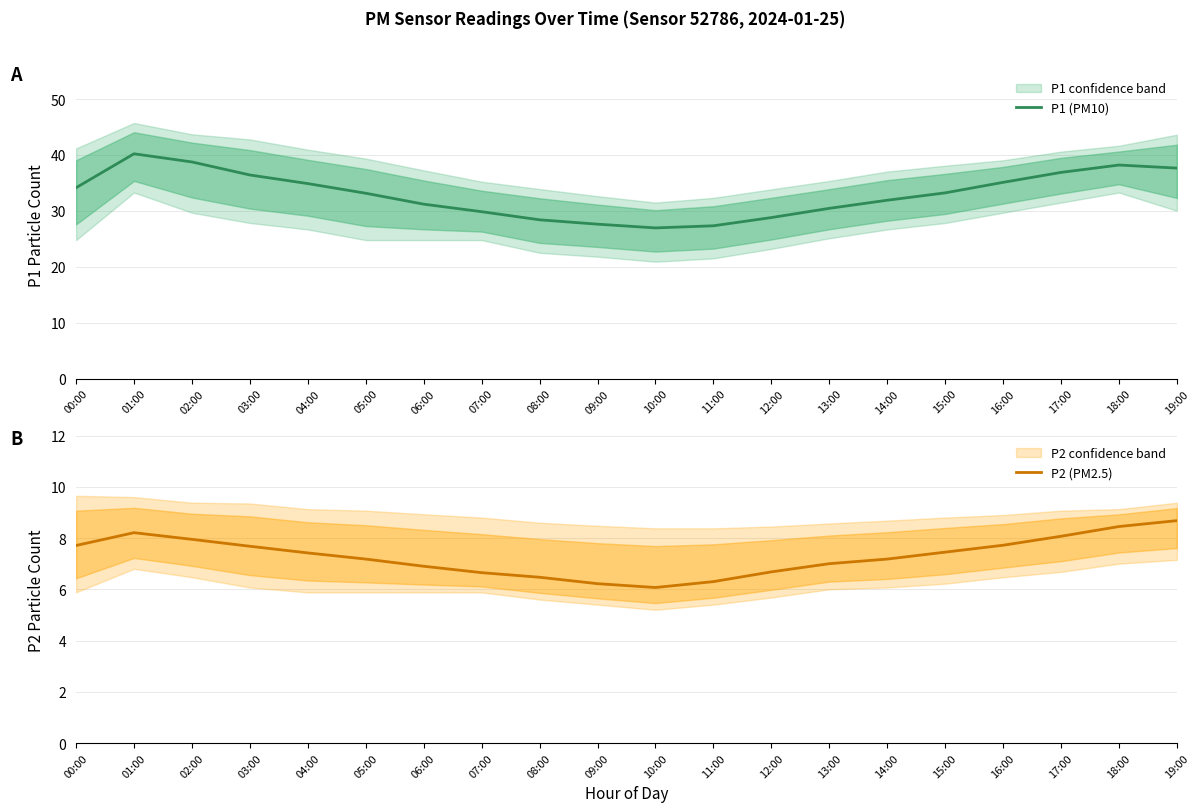

True or false: P2 (PM2.5) has a value of 3.9 at 08:00.

False